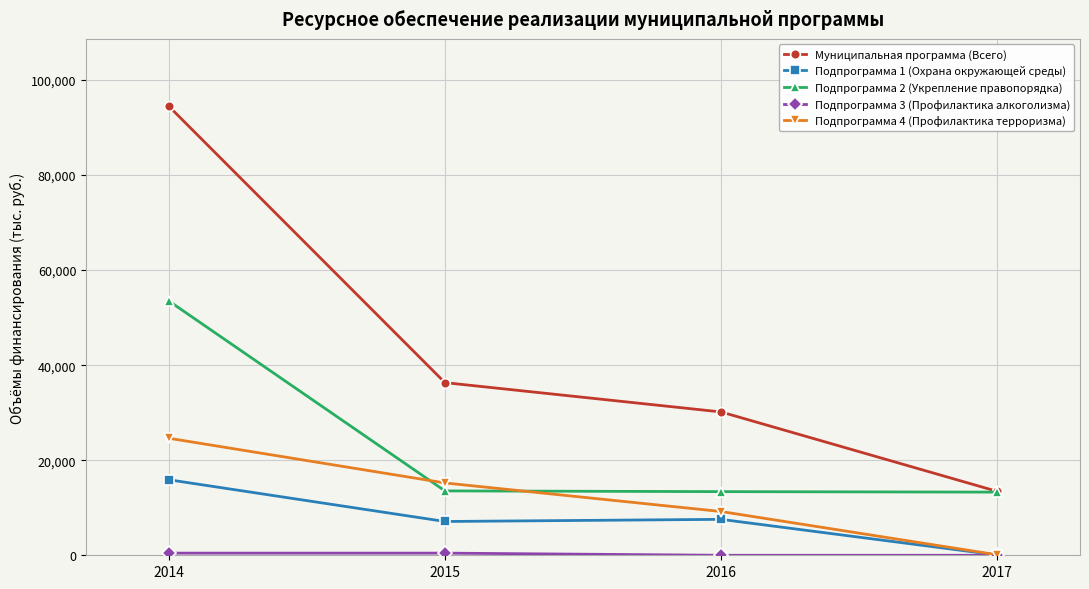

What is the value of the Подпрограмма 4 (Профилактика терроризма) point at the 3rd from the left?

9207.2